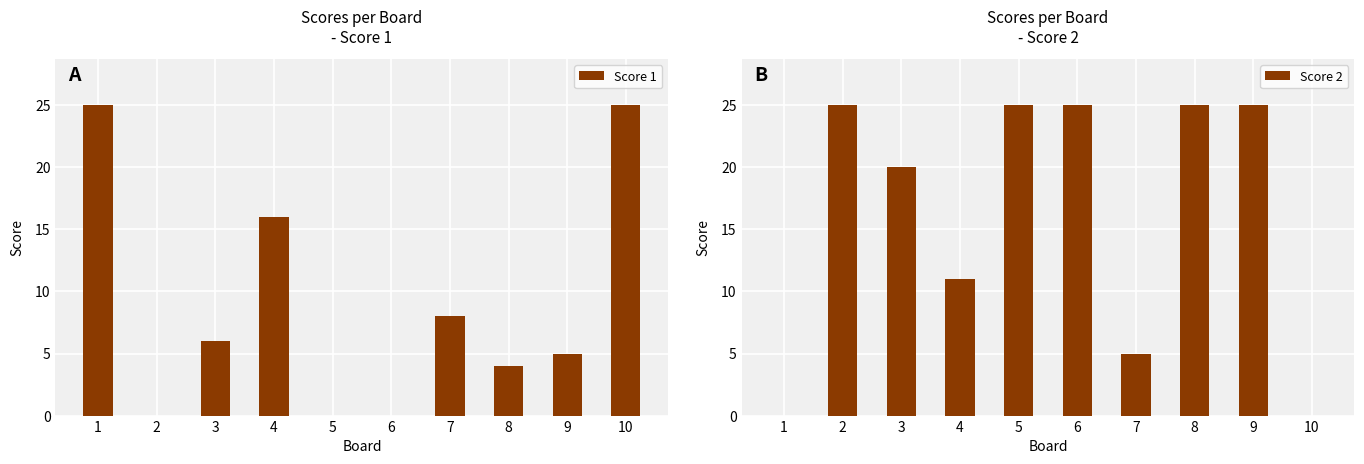

Rank the series by their maximum value, from lowest to highest.

Score 1, Score 2